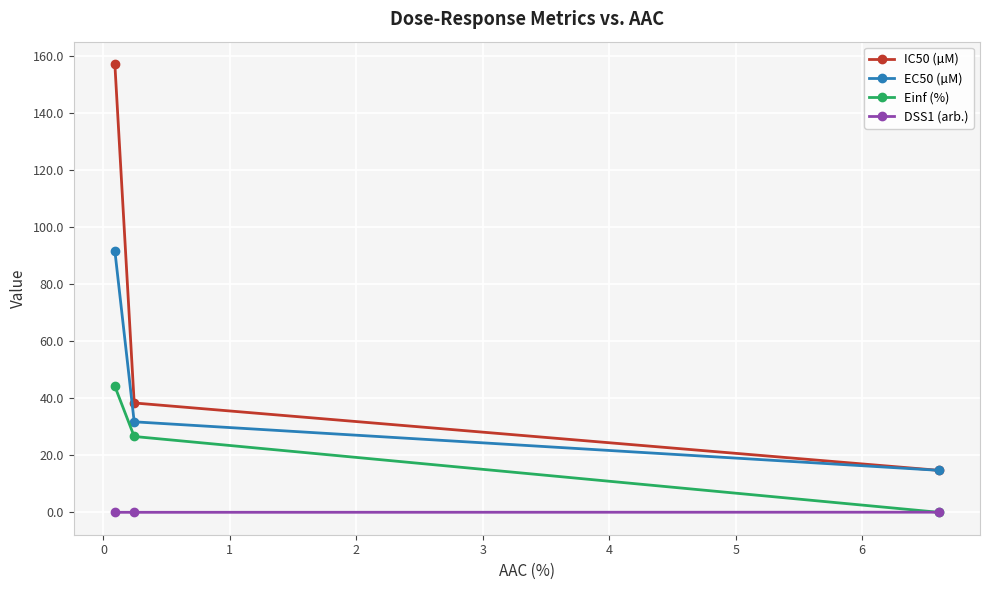

Rank the series by their average value, from lowest to highest.

DSS1 (arb.), Einf (%), EC50 (µM), IC50 (µM)